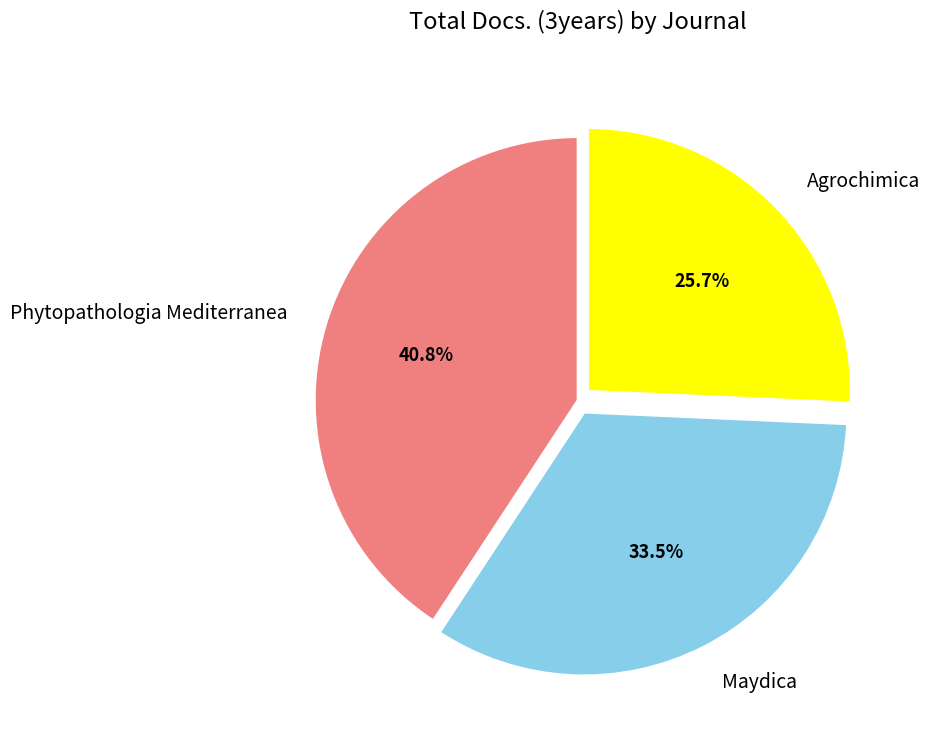

Rank the categories by value from highest to lowest.

Phytopathologia Mediterranea, Maydica, Agrochimica